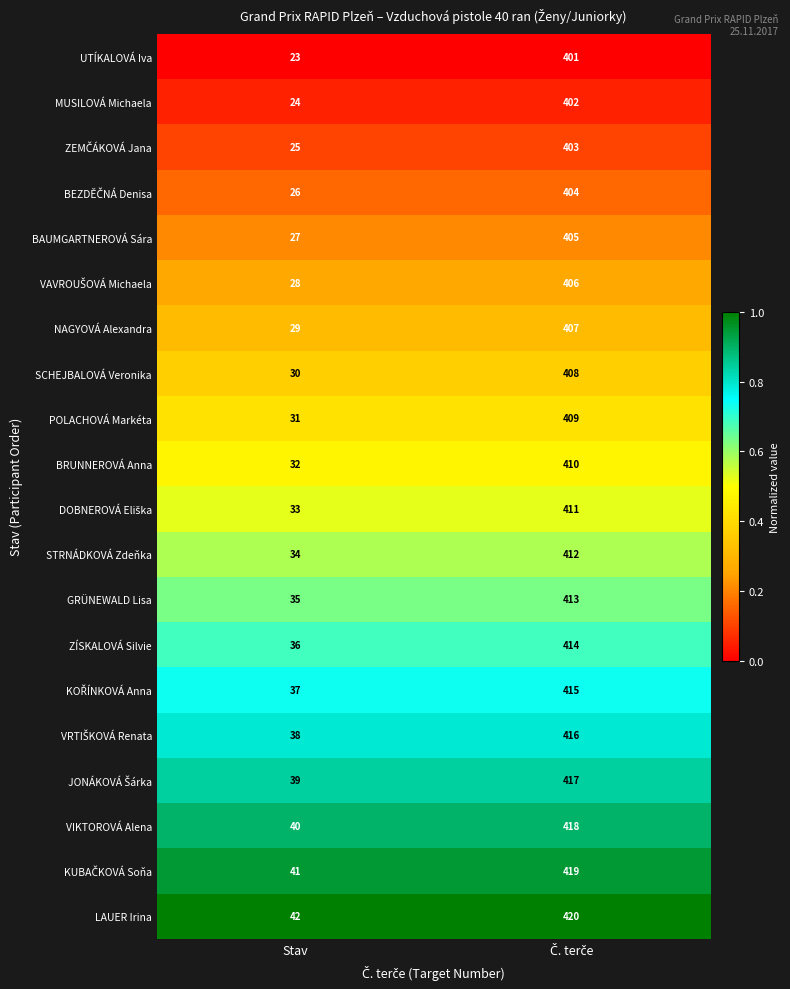

What is the spread (max minus min) of values at Stav?

19